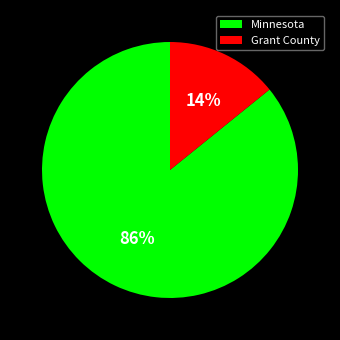

To the nearest percent, what is the average slice percentage?

50%